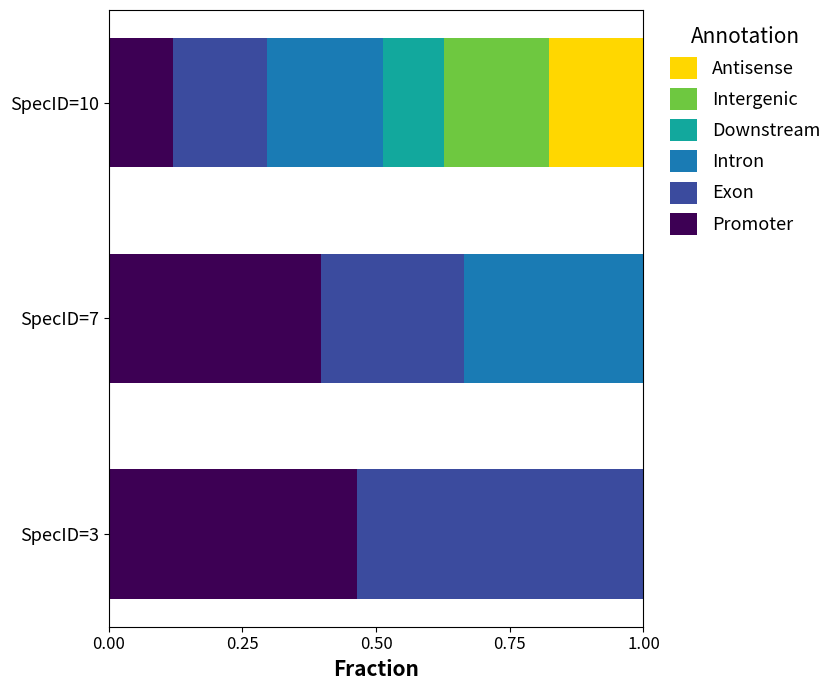

Which category has the highest value in the Promoter series?

SpecID=3